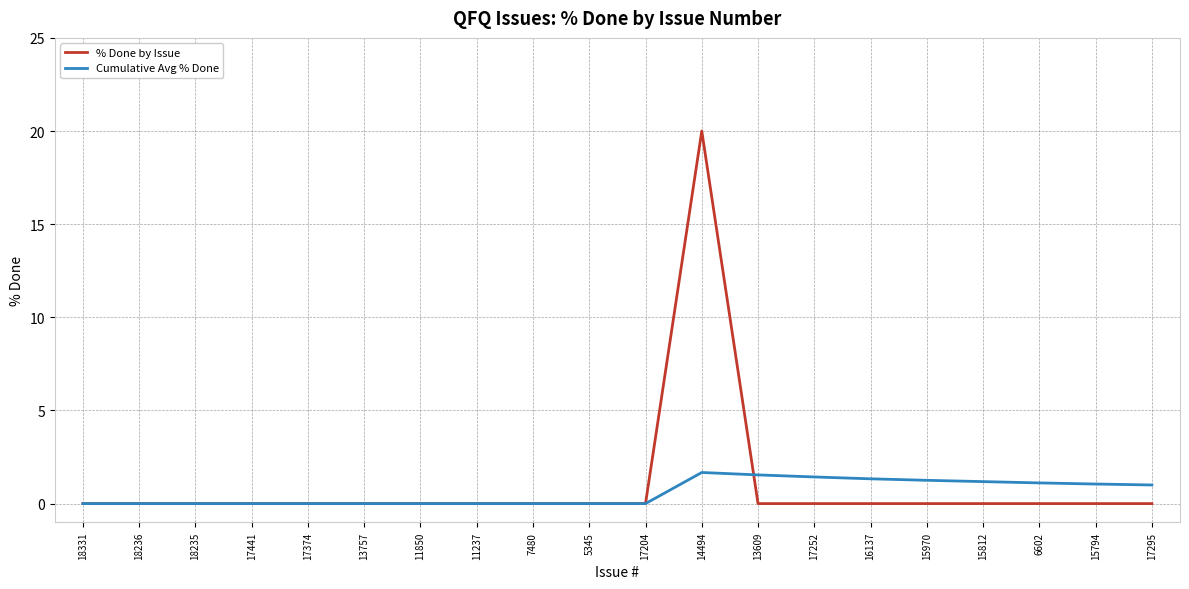

At which category is the sum across all series the highest?

14494